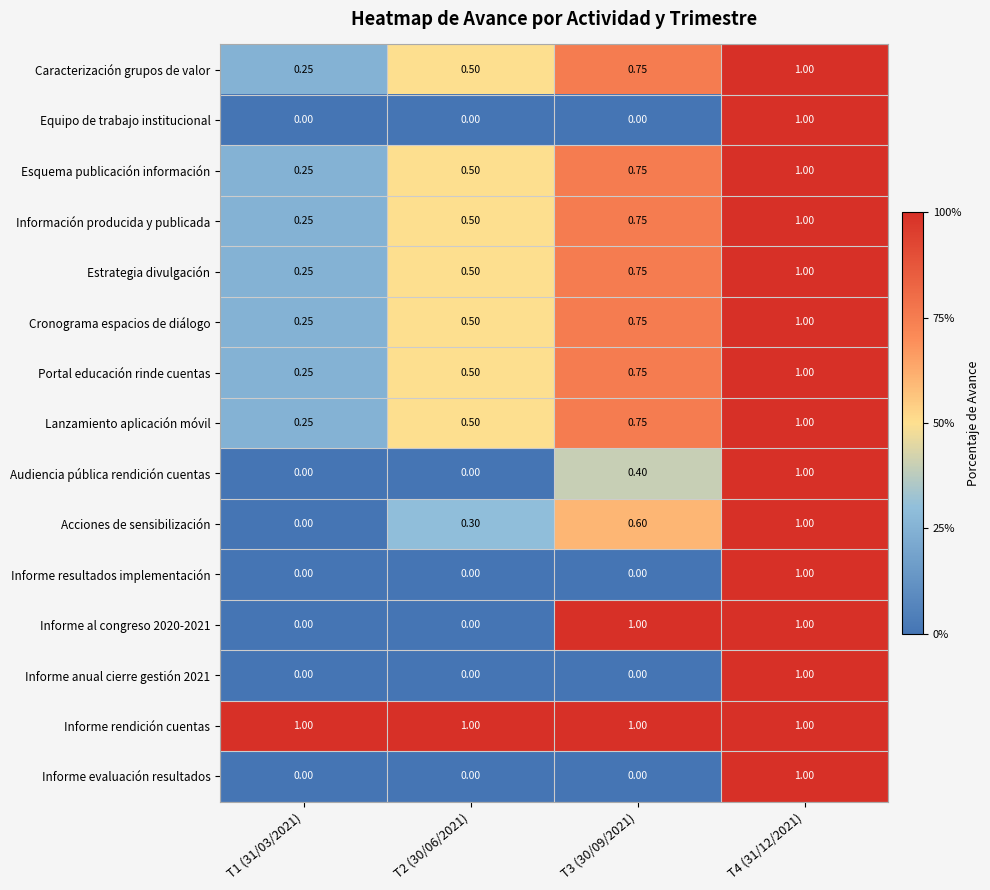

Which series has the largest total across all categories?

Informe rendición cuentas